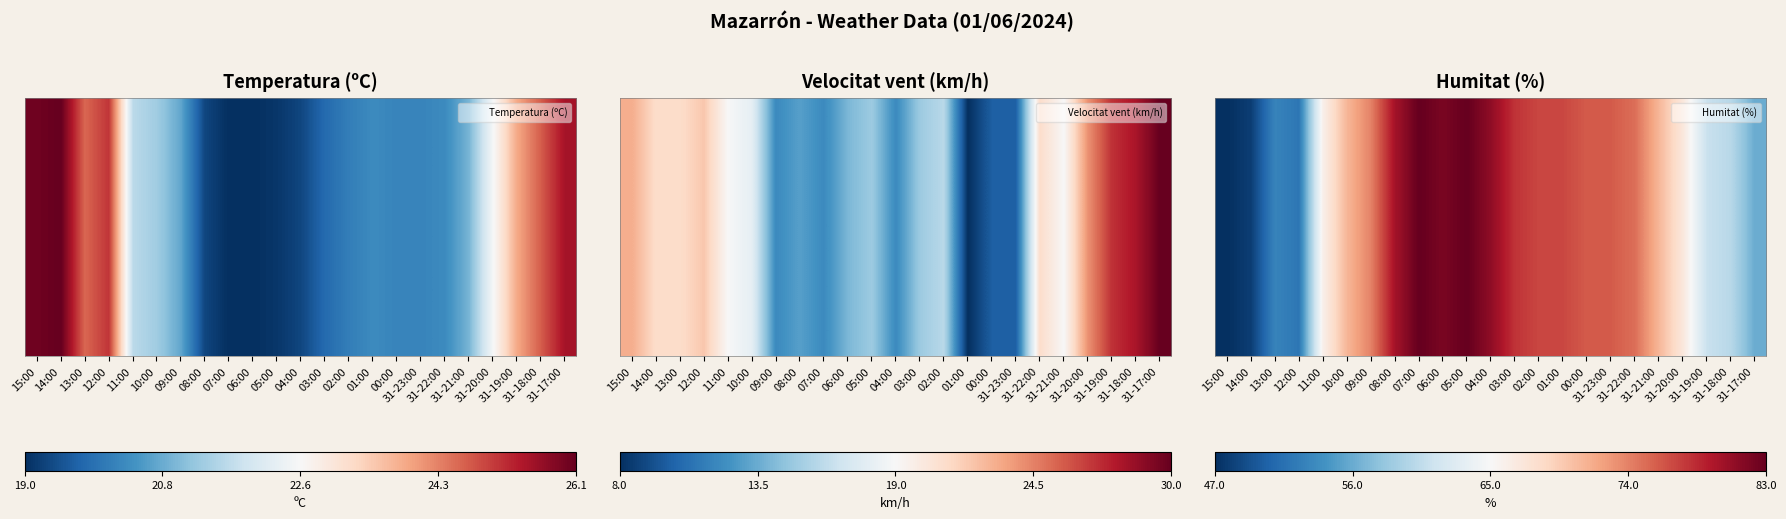

Which category has the highest value across all series?

07:00